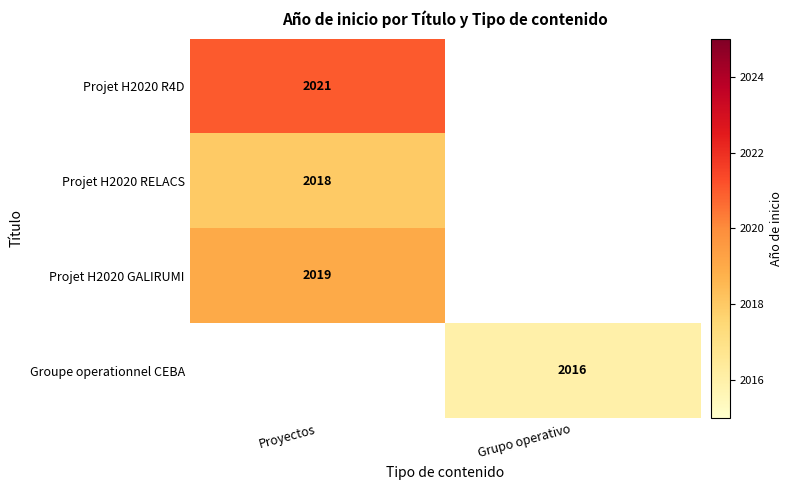

True or false: Groupe operationnel CEBA has a value of 2016 at Grupo operativo.

True